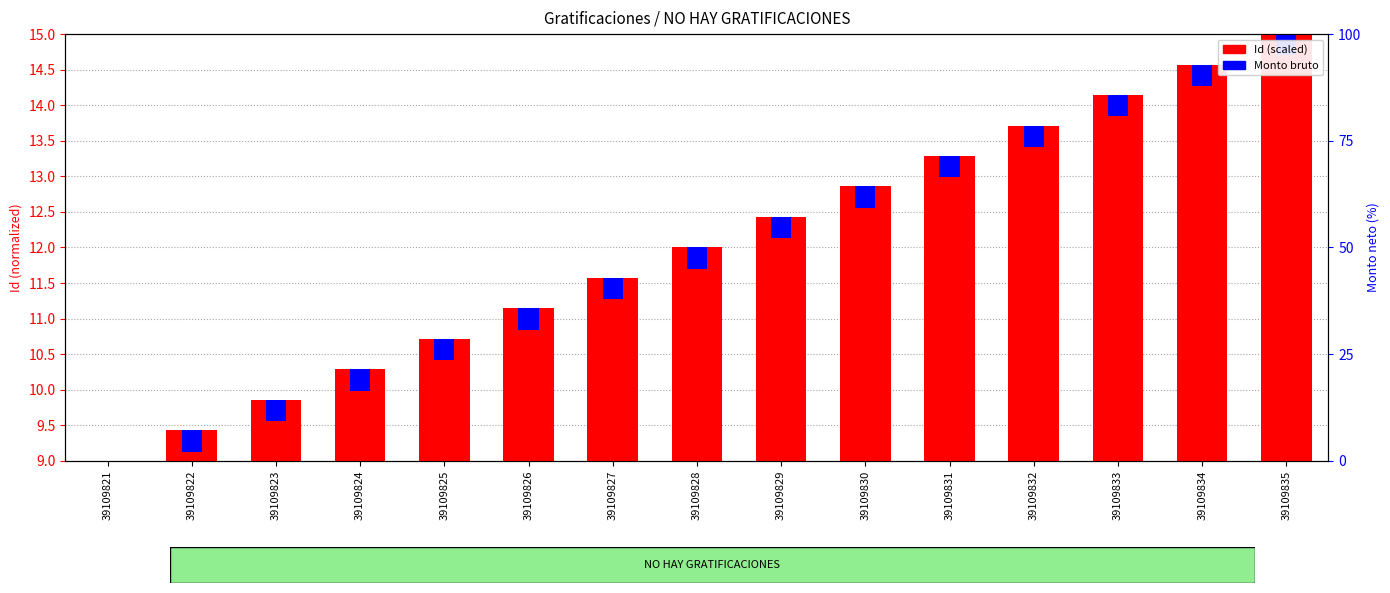

Reading left to right, list all the values displayed in this chart.

Id (scaled): 9.0	9.4	9.9	10.3	10.7	11.1	11.6	12.0	12.4	12.9	13.3	13.7	14.1	14.6	15.0
Monto bruto: 0.3	0.3	0.3	0.3	0.3	0.3	0.3	0.3	0.3	0.3	0.3	0.3	0.3	0.3	0.3